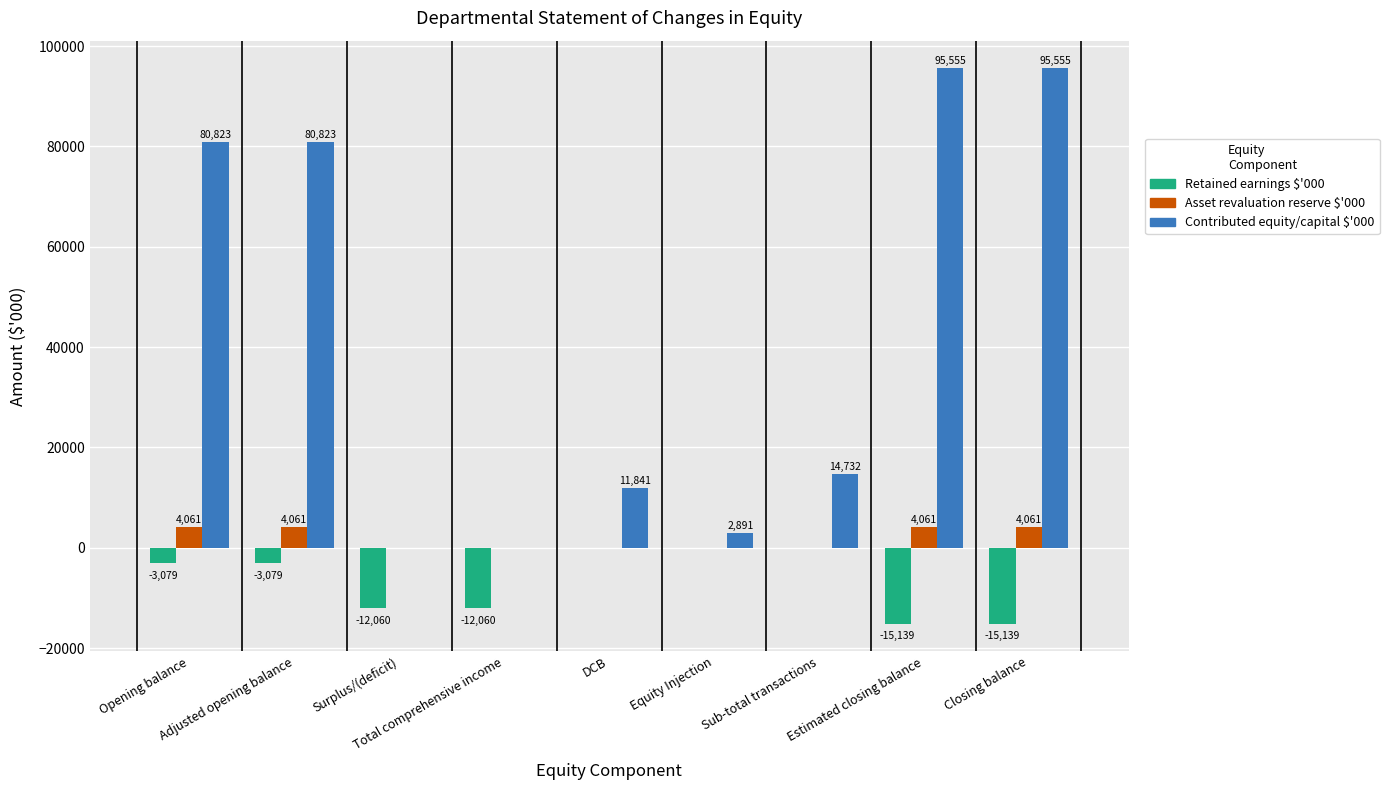

What are all the series names shown in the legend?

Retained earnings $'000, Asset revaluation reserve $'000, Contributed equity/capital $'000